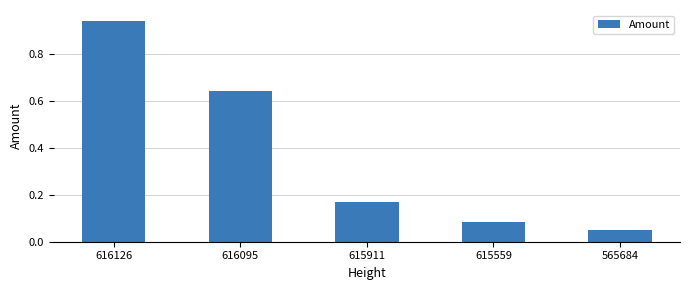

True or false: the data shows 0.0 at 565684.

False